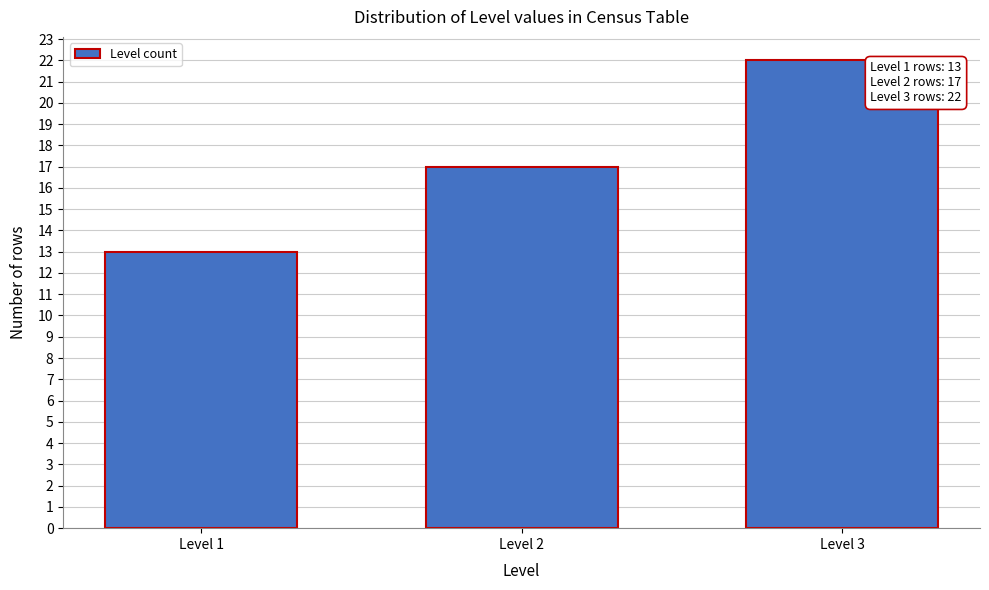

Reading left to right, transcribe all the data shown in this chart.

13	17	22